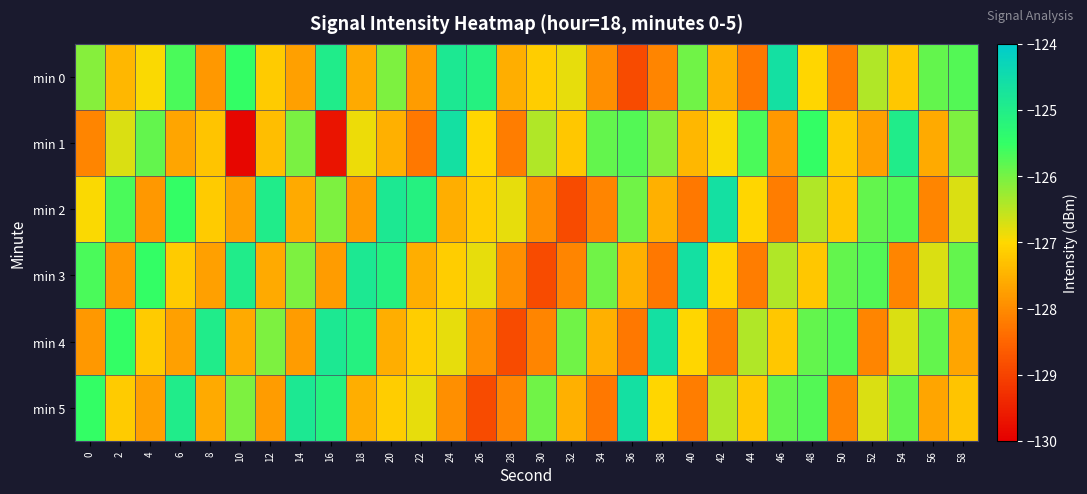

At which category is the sum across all series the highest?

48